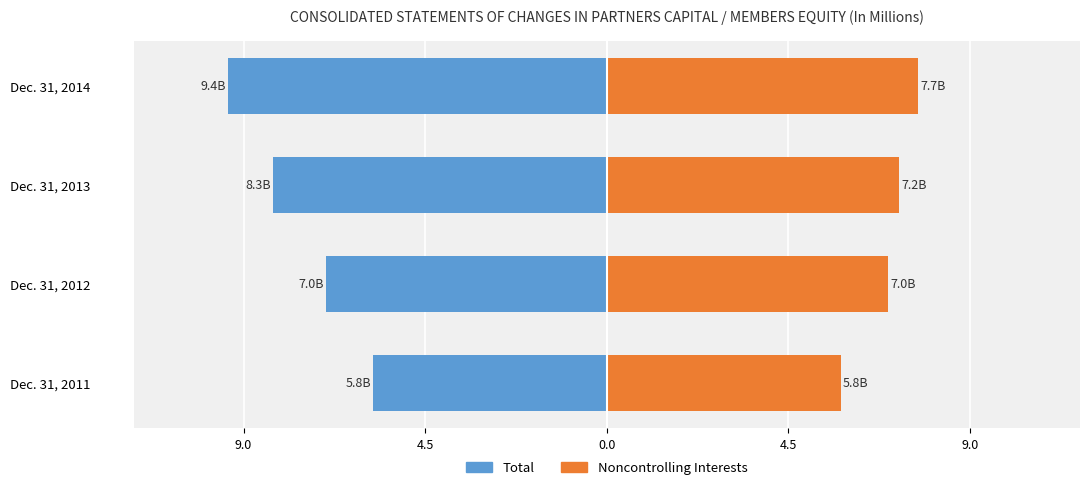

How many bars are there in each group?

2